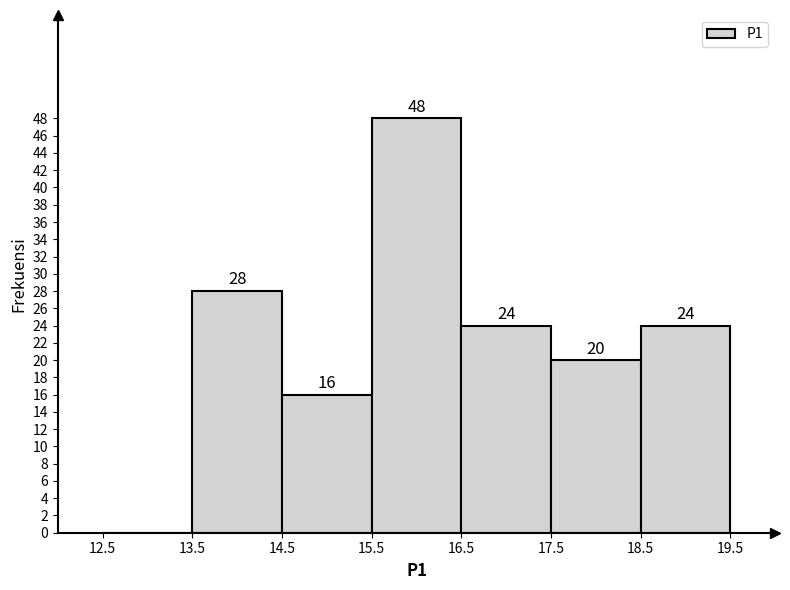

Which range on the x-axis has the tallest bar?

15.5 to 16.5